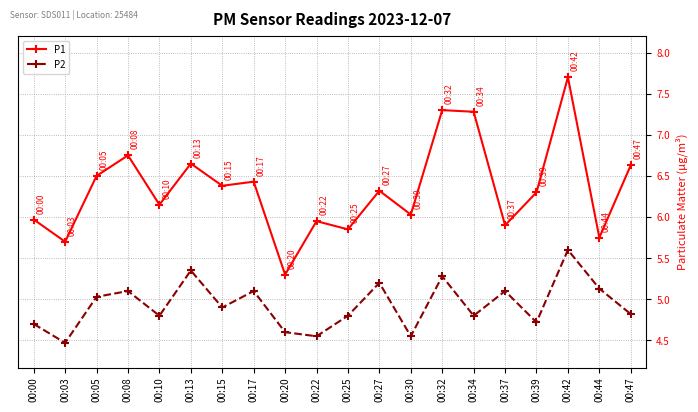

Does the chart have visible grid lines?

Yes